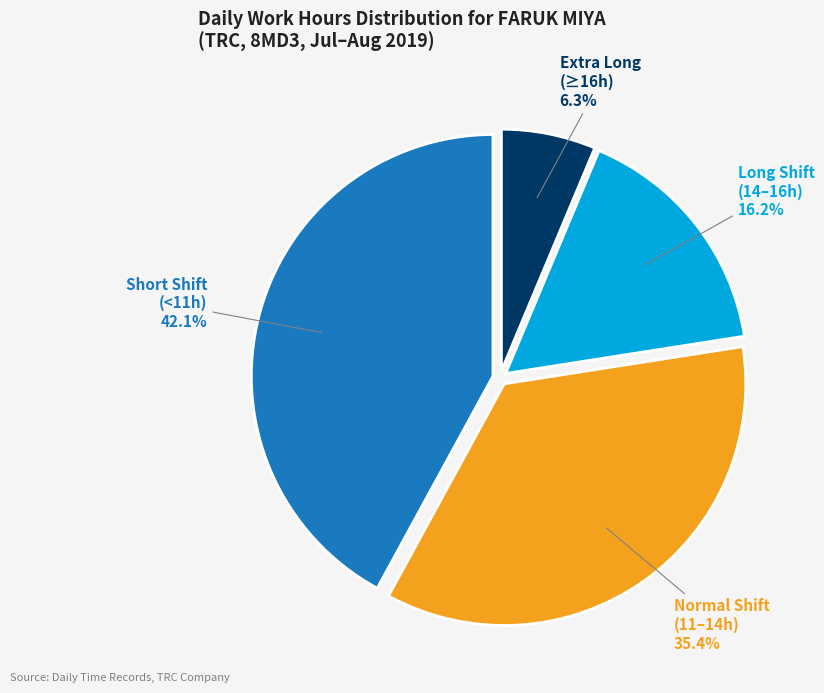

Is there any slice that represents more than half of the pie?

No